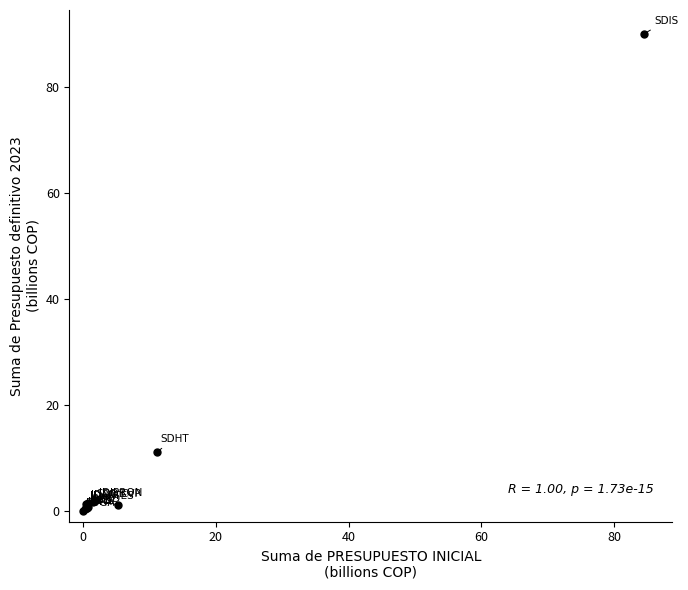

What Y value in the scatter plot is closest to 45?

11.2